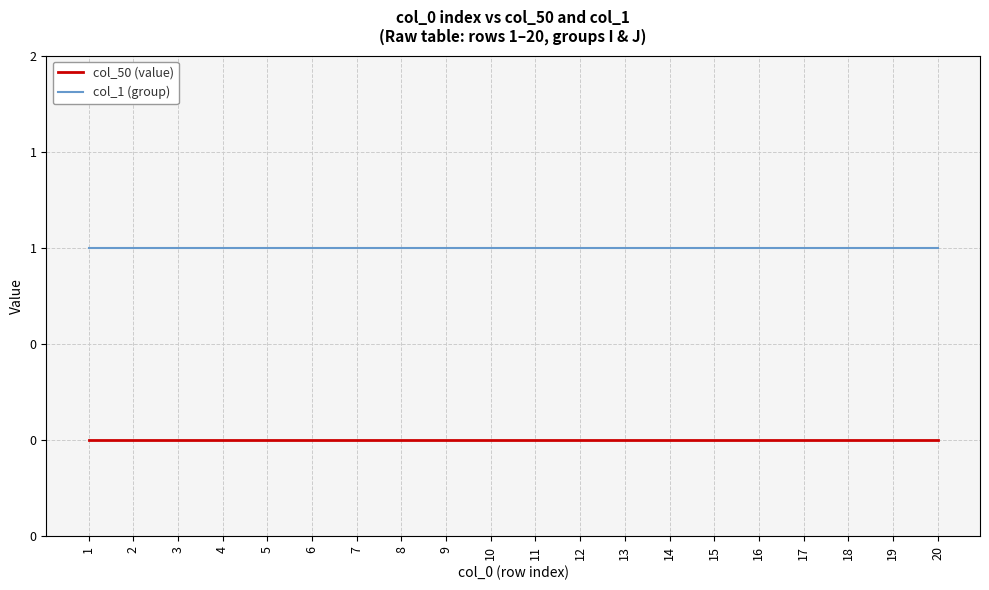

What are all the series names shown in the legend?

col_50 (value), col_1 (group)